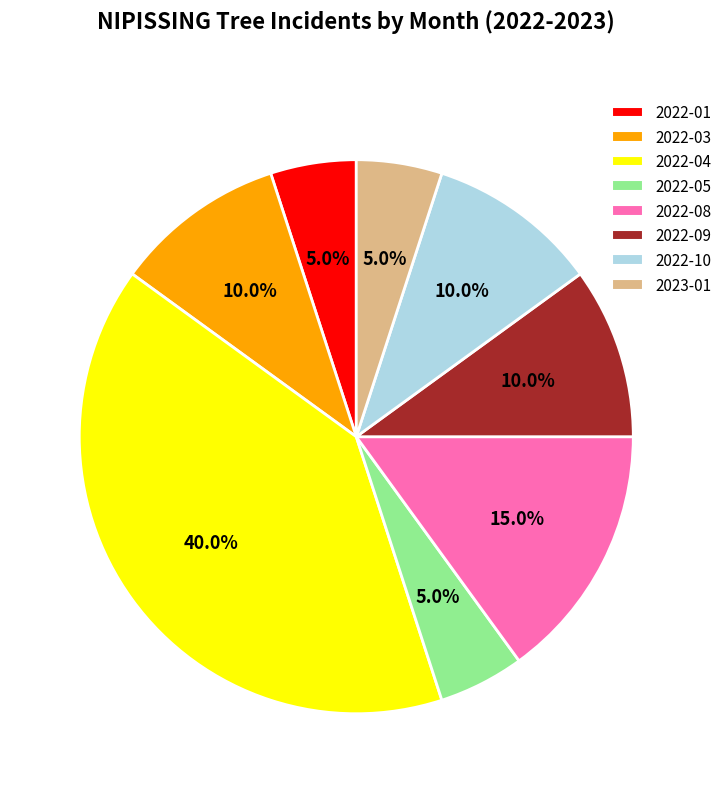

To the nearest percent, what percentage of the pie is 2022-10?

10%